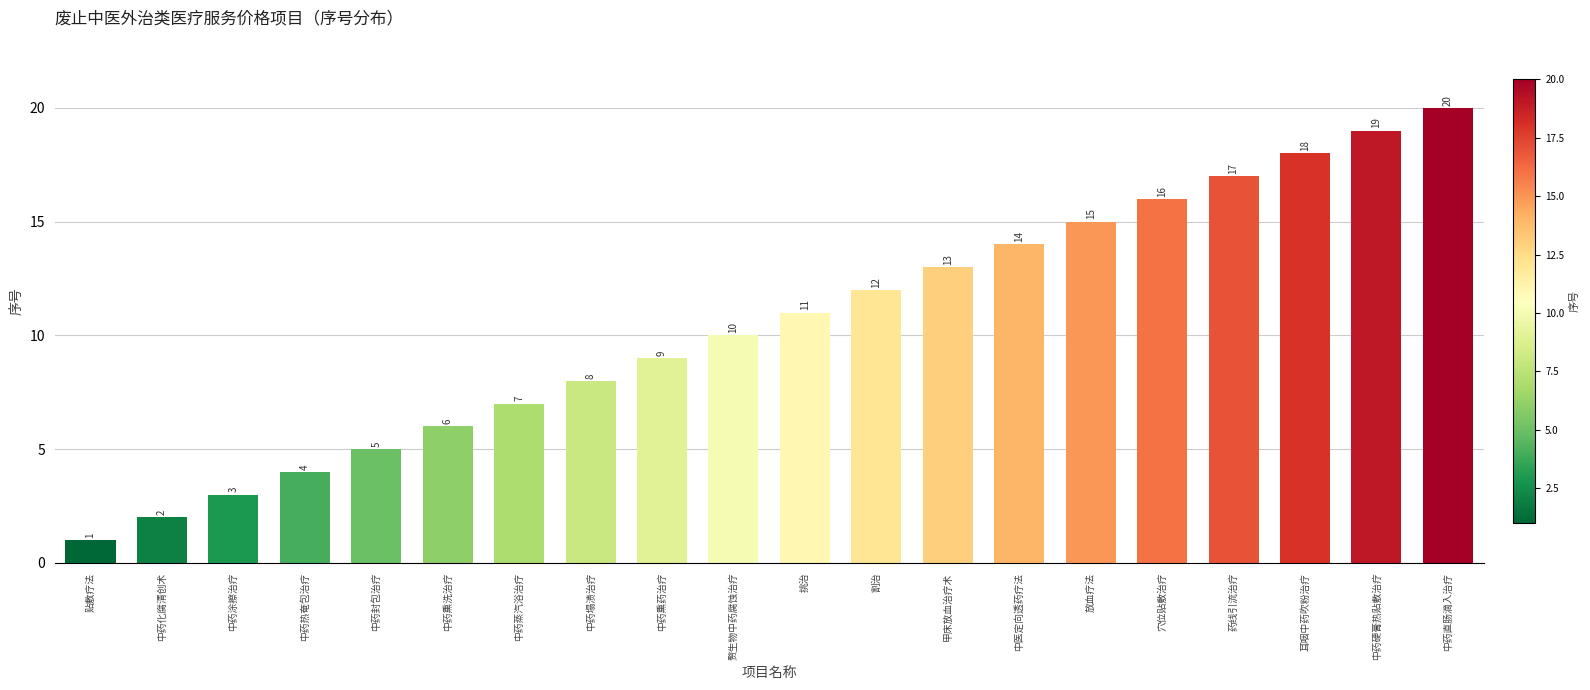

Reading left to right, what are all the values shown in this chart?

1	2	3	4	5	6	7	8	9	10	11	12	13	14	15	16	17	18	19	20